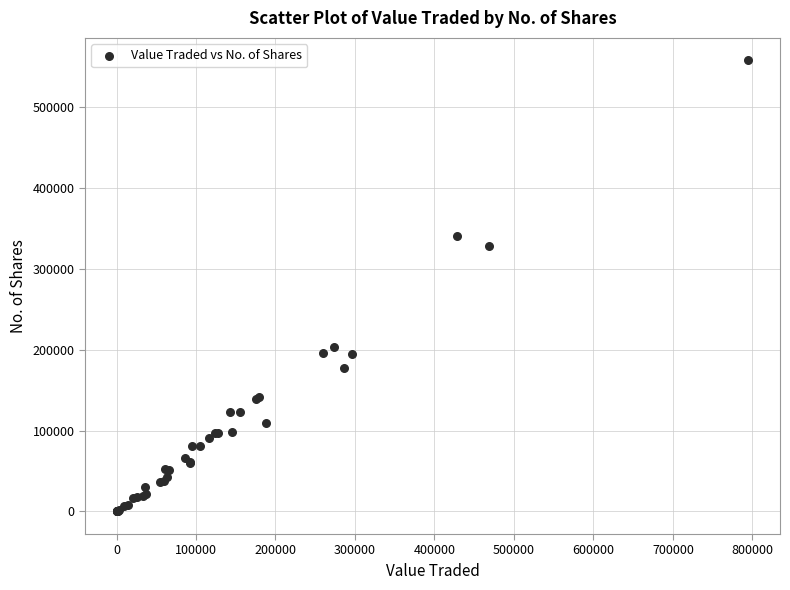

What Y value in the scatter plot is closest to 279018?

329061